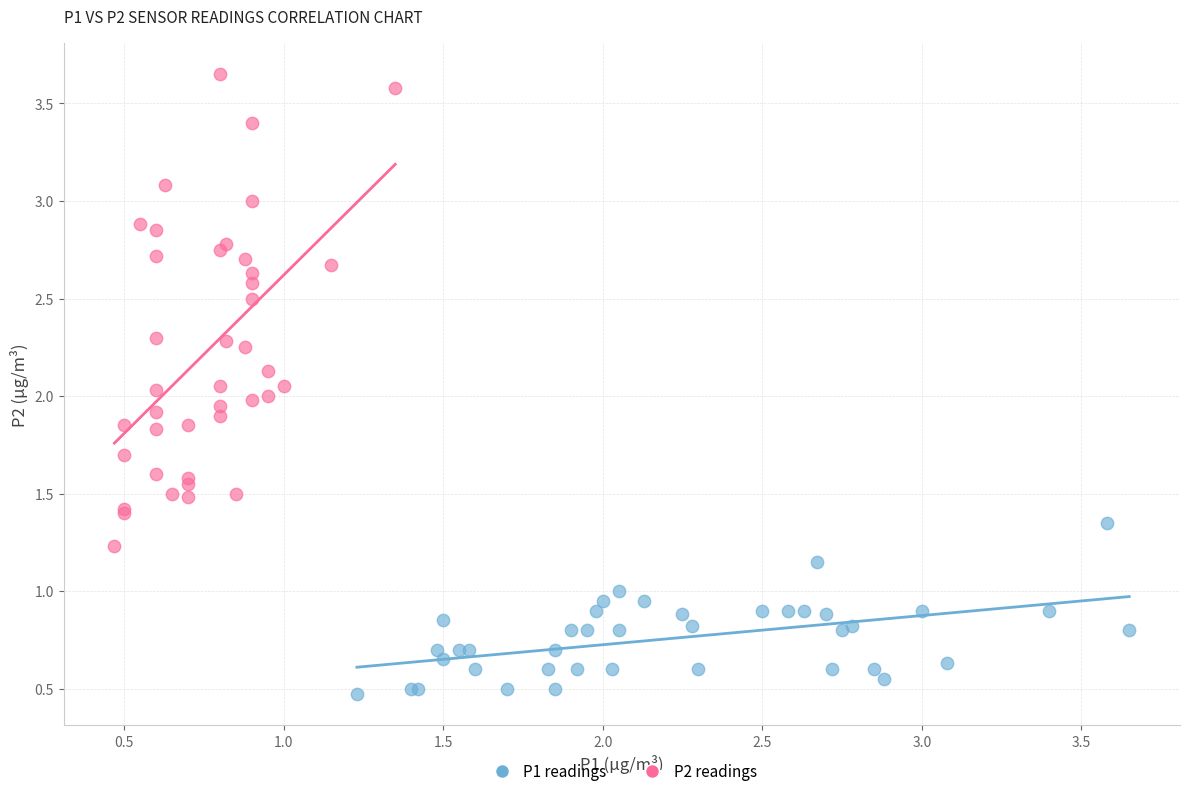

What are all the series names shown in the legend?

P1 readings, P2 readings